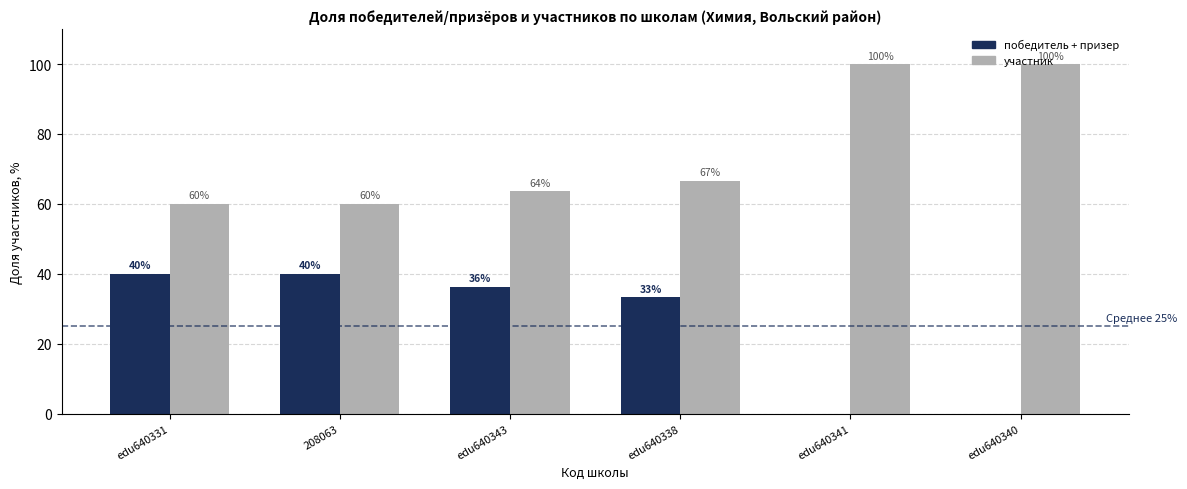

What value does the участник series have at edu640331?

60.0